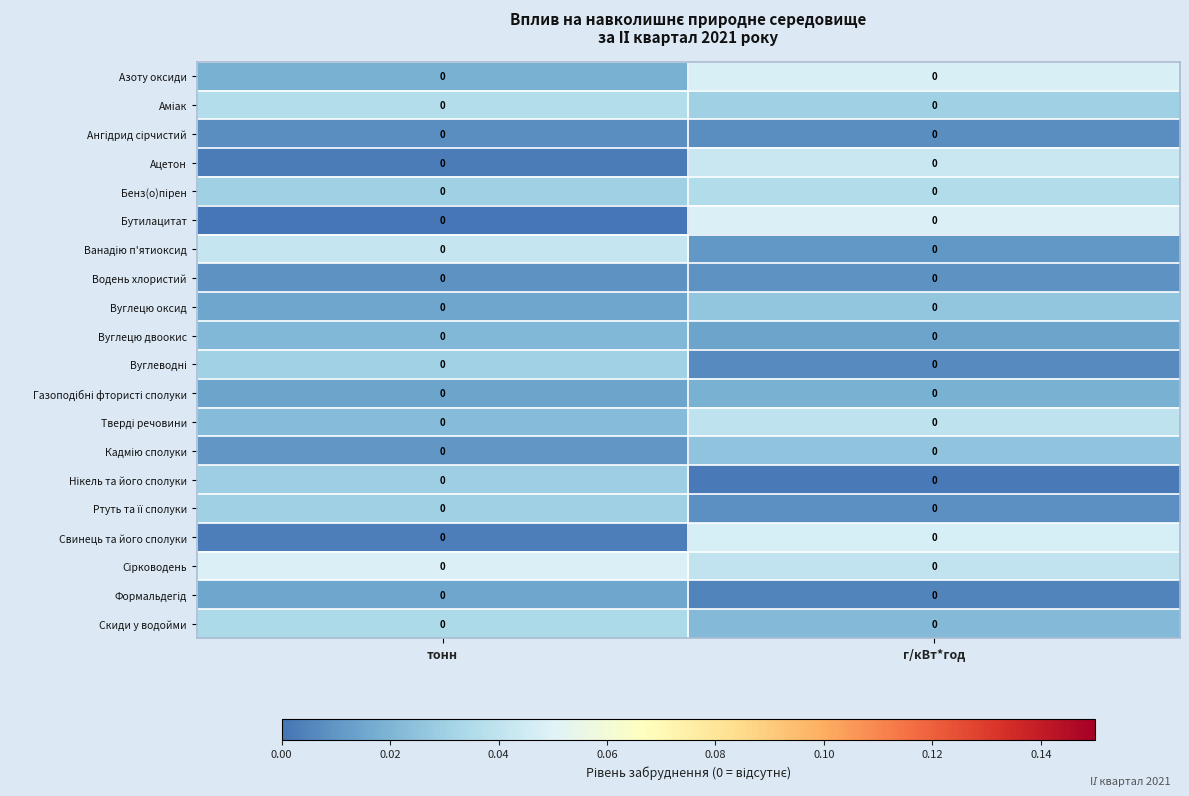

Which series changed the most between тонн and г/кВт*год?

Бутилацитат